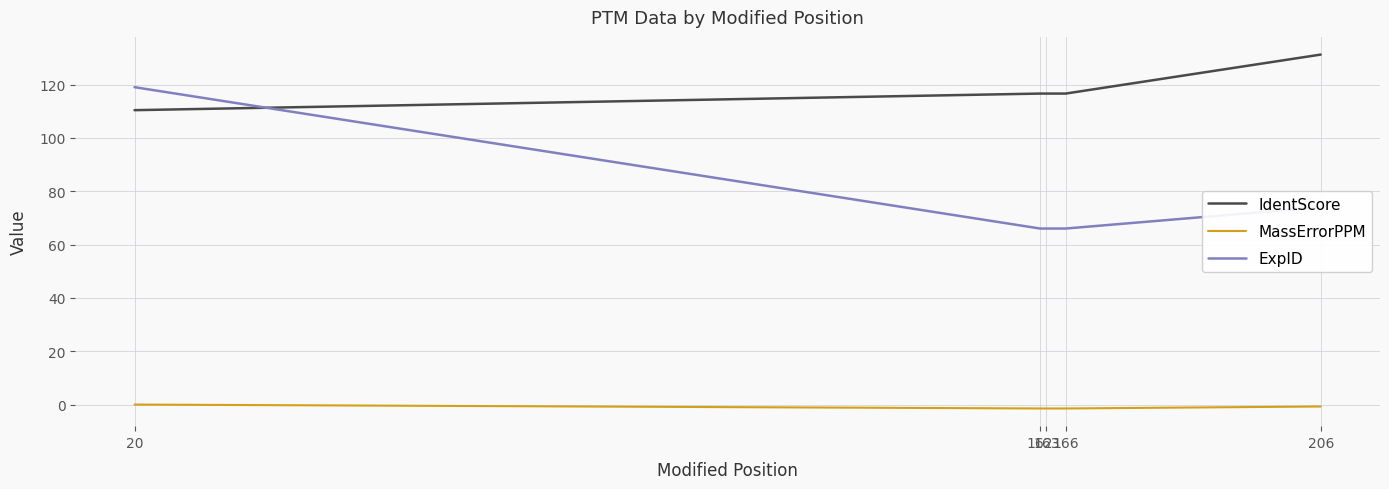

Is it true that ExpID equals 119.0 at 20?

True